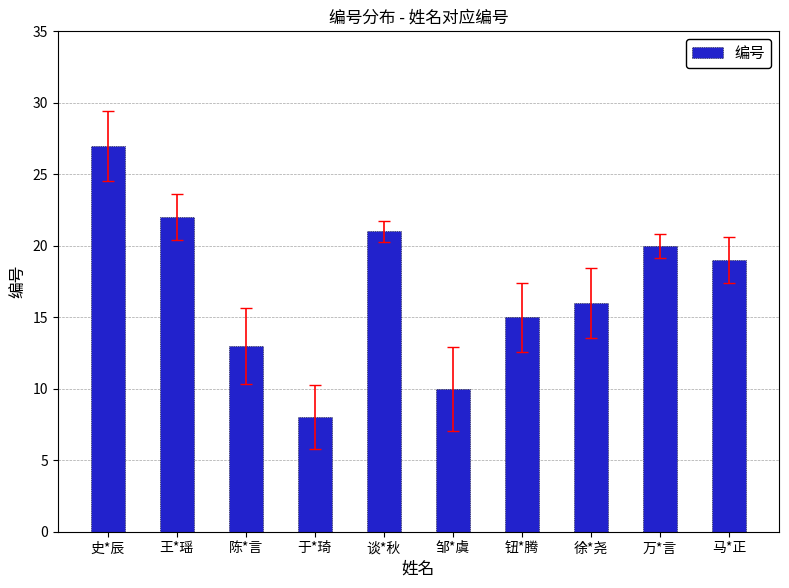

At which category does the chart reach its peak across all series?

史*辰